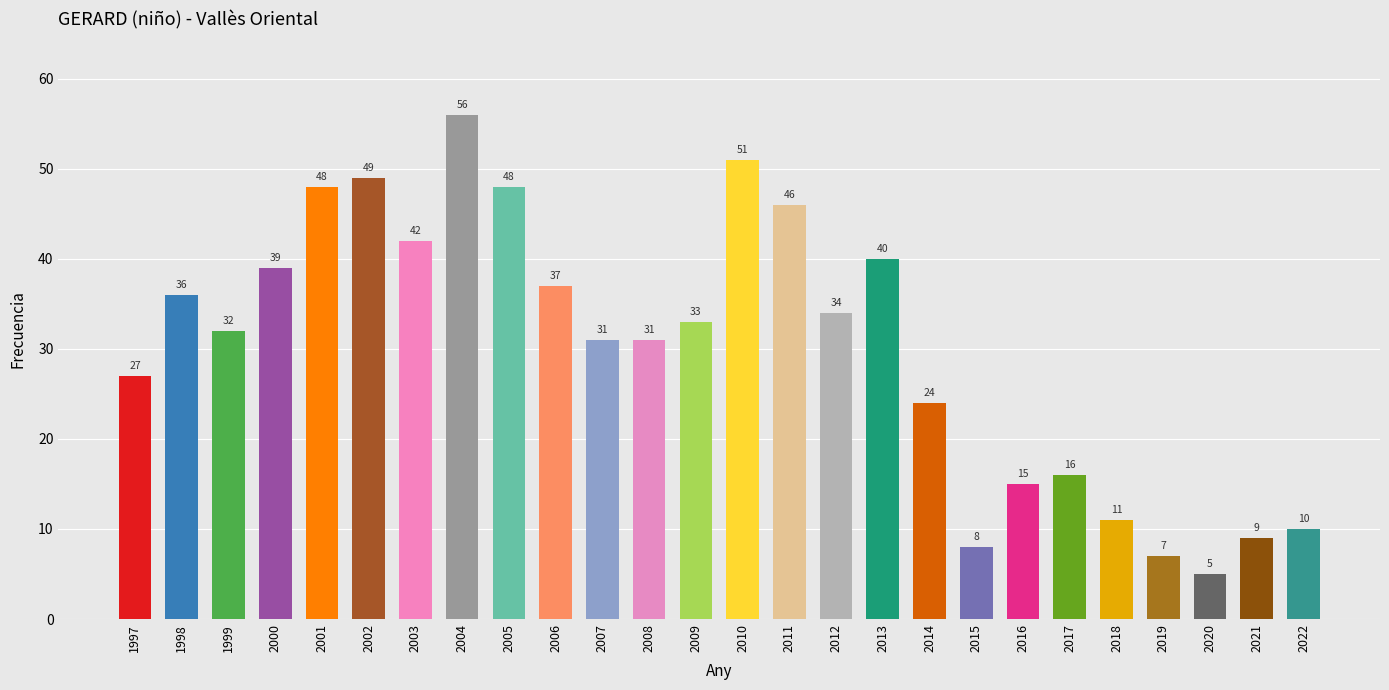

Reading left to right, list all the values displayed in this chart.

27	36	32	39	48	49	42	56	48	37	31	31	33	51	46	34	40	24	8	15	16	11	7	5	9	10